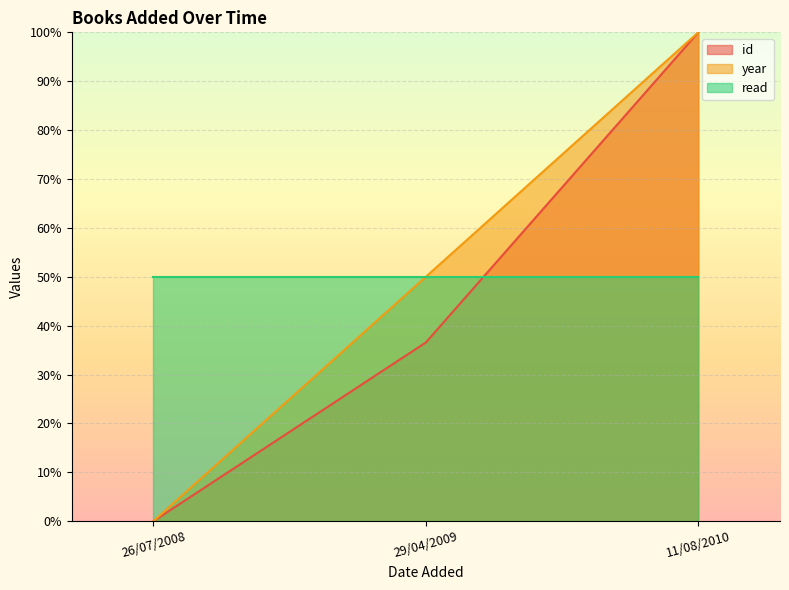

What is the difference between the maximum and minimum values in the id series?

100.0